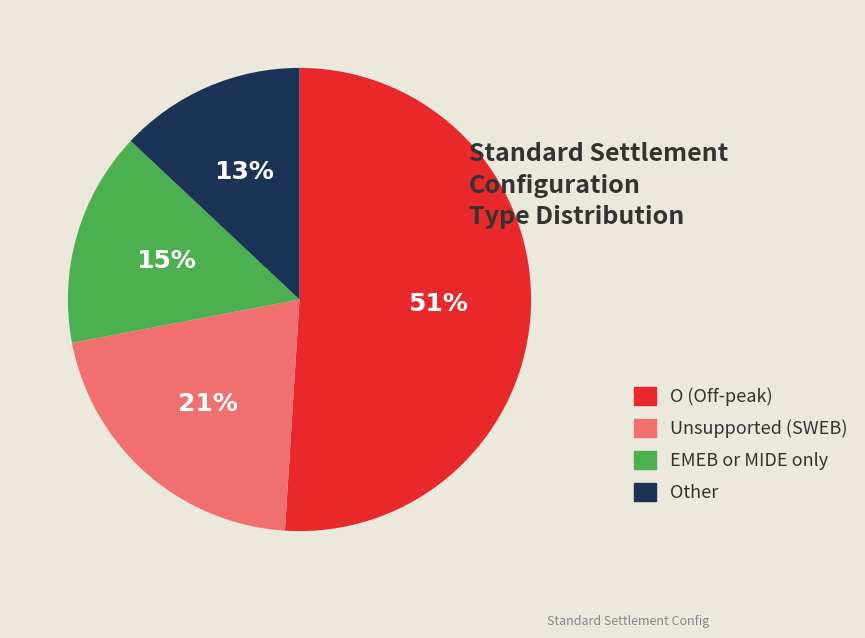

Is there a majority slice in this chart?

Yes